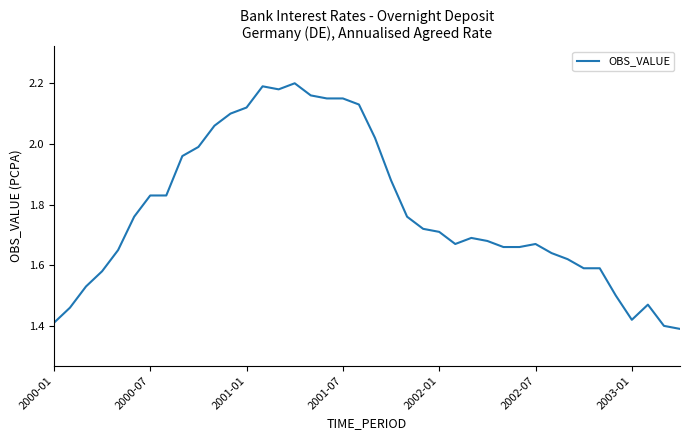

What is the difference between the maximum and minimum values?

0.8